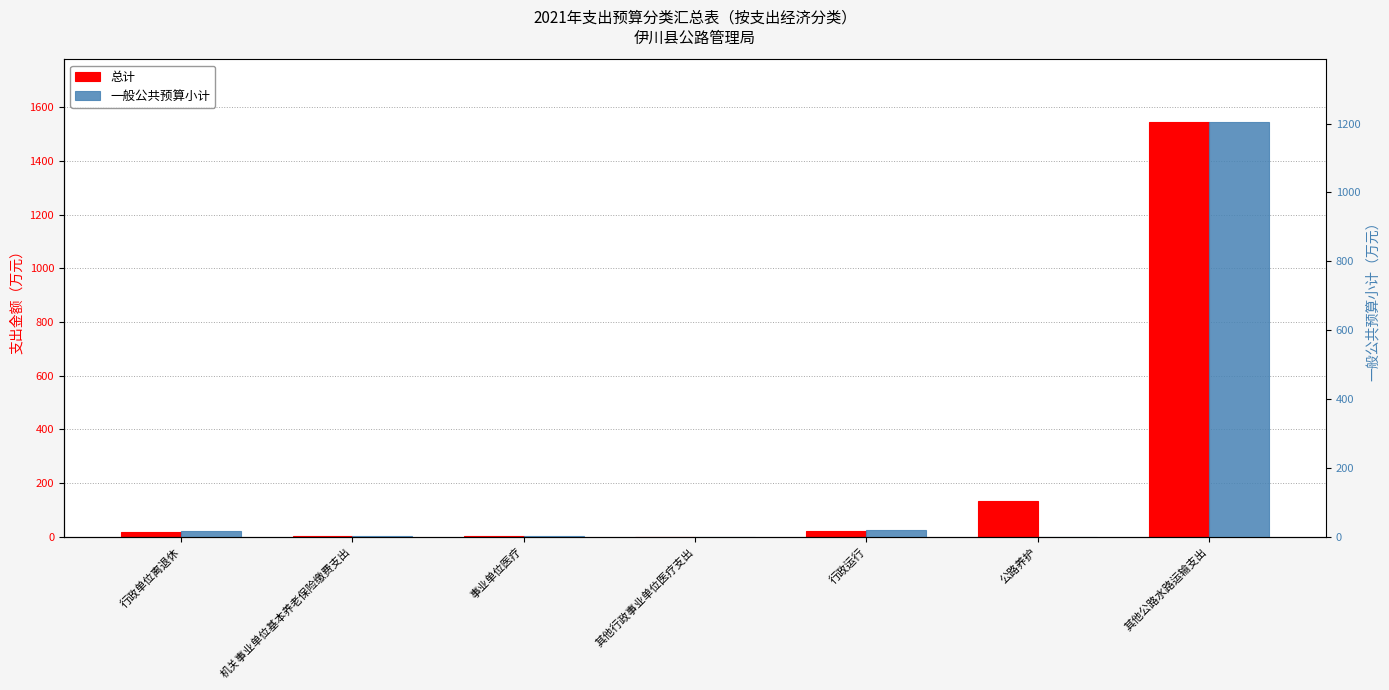

What is the difference between the highest and lowest values at 公路养护?

134.7